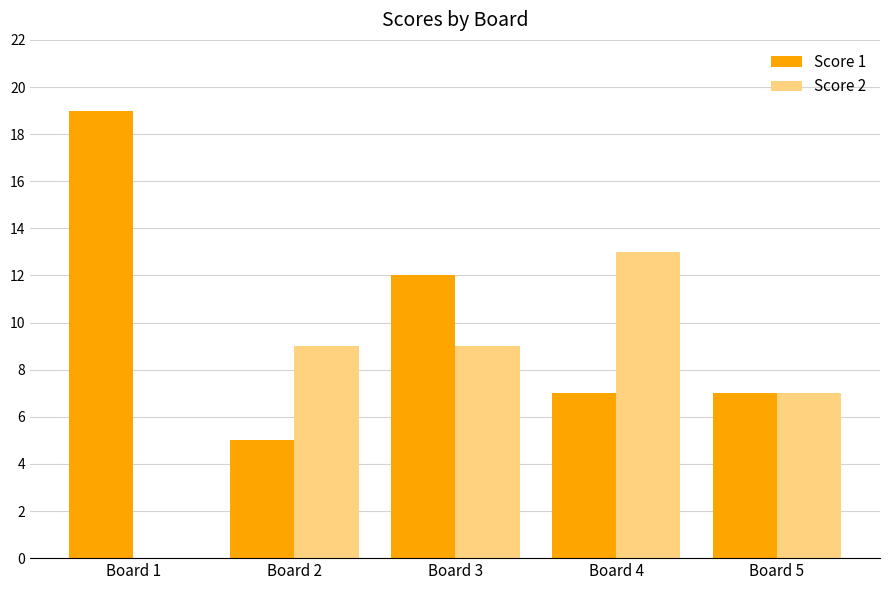

What is the average value of the Score 2 series?

8